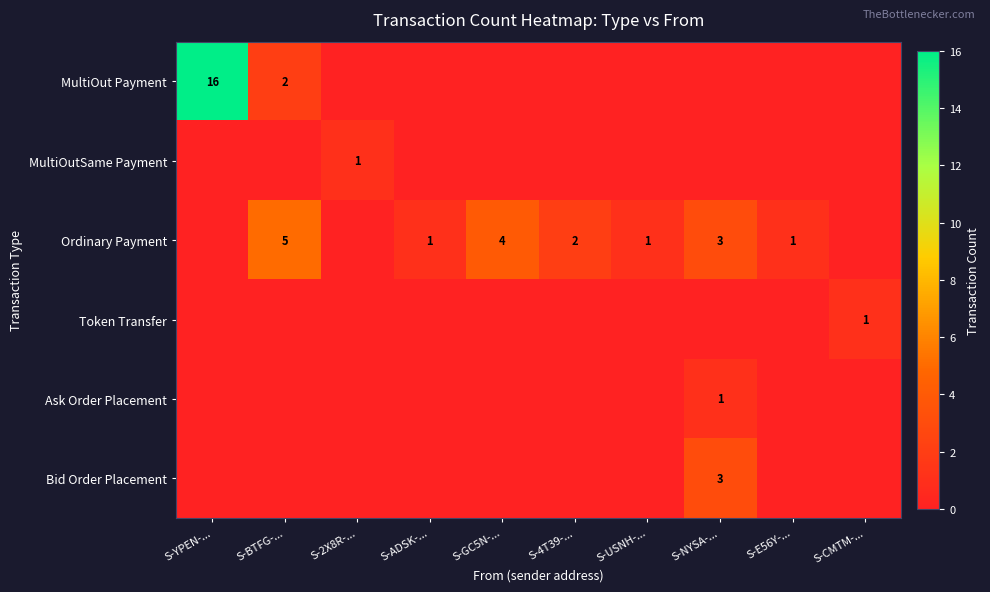

The MultiOutSame Payment series shows 1 at S-2X8R-.... True or false?

True